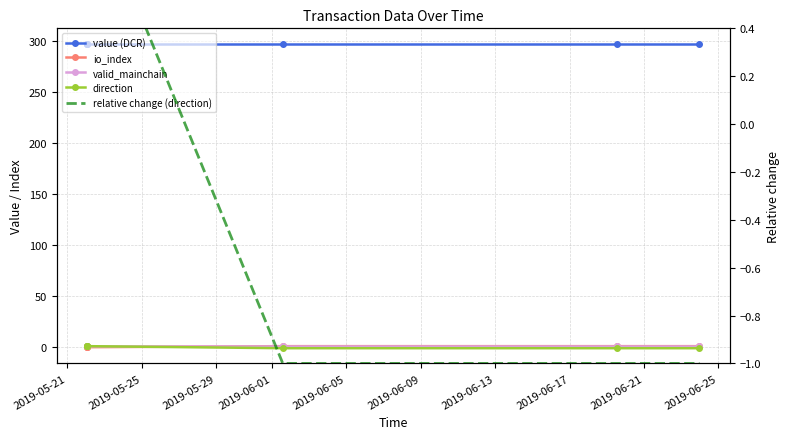

How many distinct data groups are displayed?

5